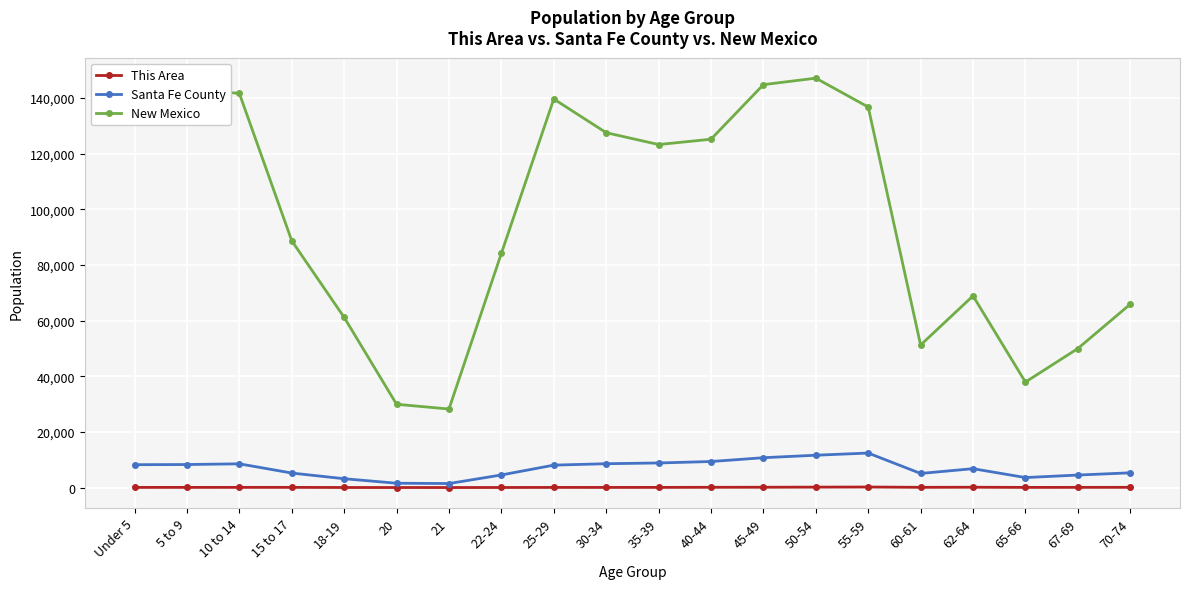

How many values in the New Mexico series are below 123303?

10